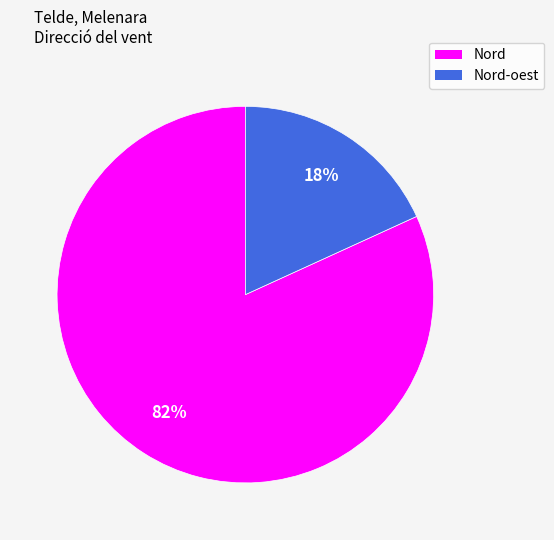

To the nearest percent, what percentage of the pie is Nord?

82%